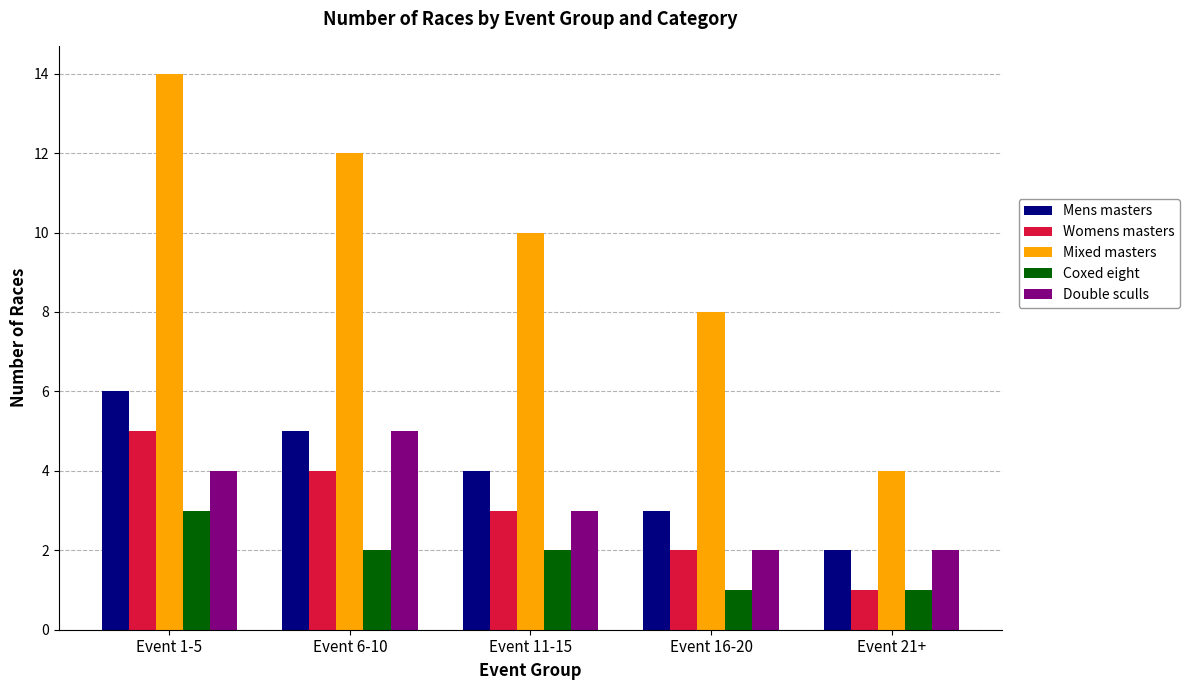

At Event 1-5, list the series in order from smallest to largest.

Coxed eight, Double sculls, Womens masters, Mens masters, Mixed masters